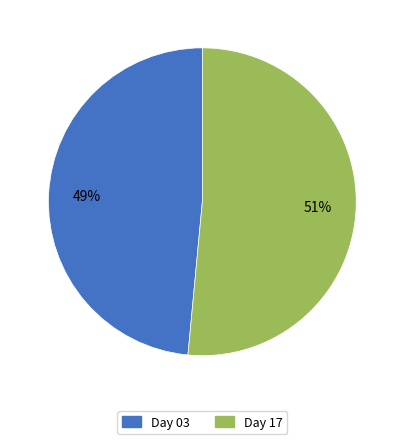

To the nearest percent, what is the average slice percentage?

50%